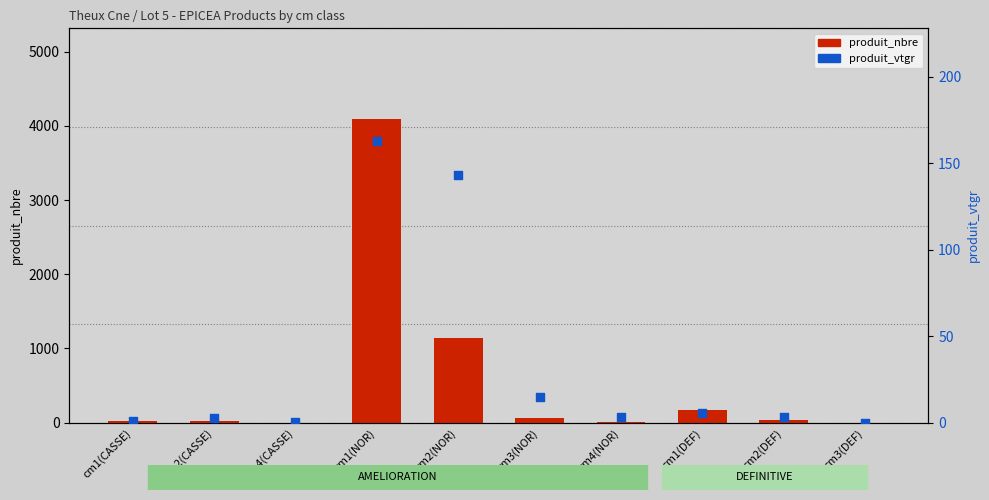

At how many categories does at least one series exceed 3491?

1